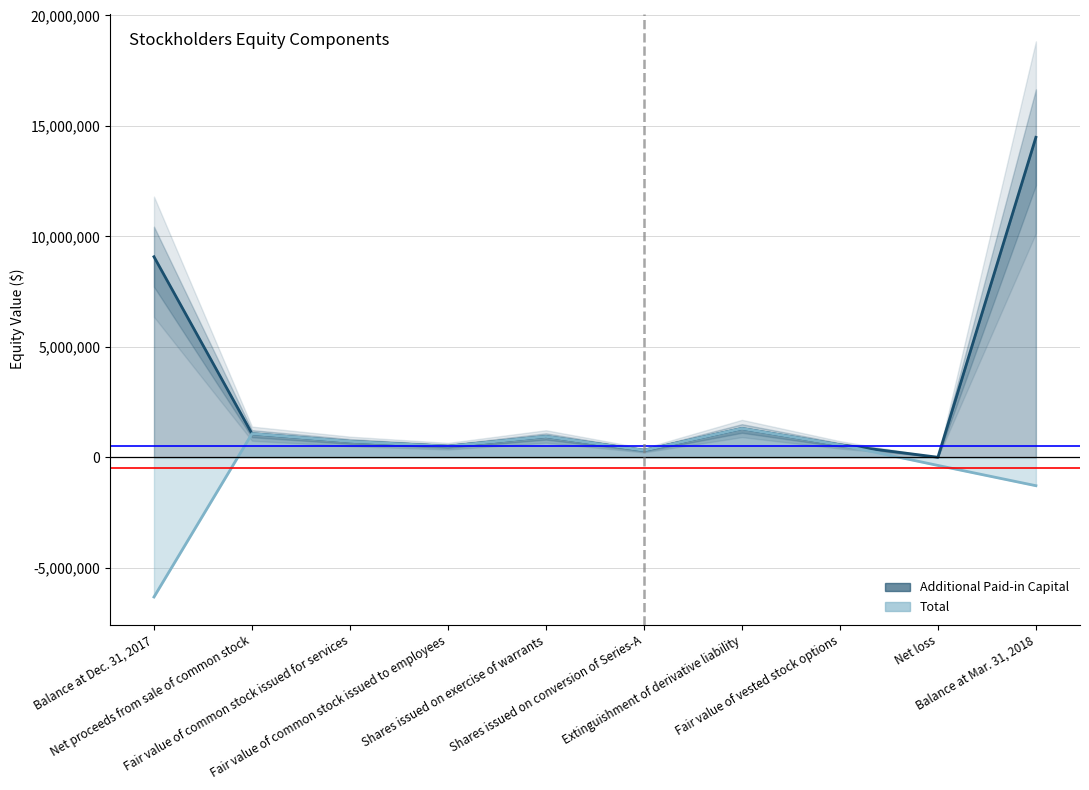

Where does the Additional Paid-in Capital series first go above 941140?

Balance at Dec. 31, 2017